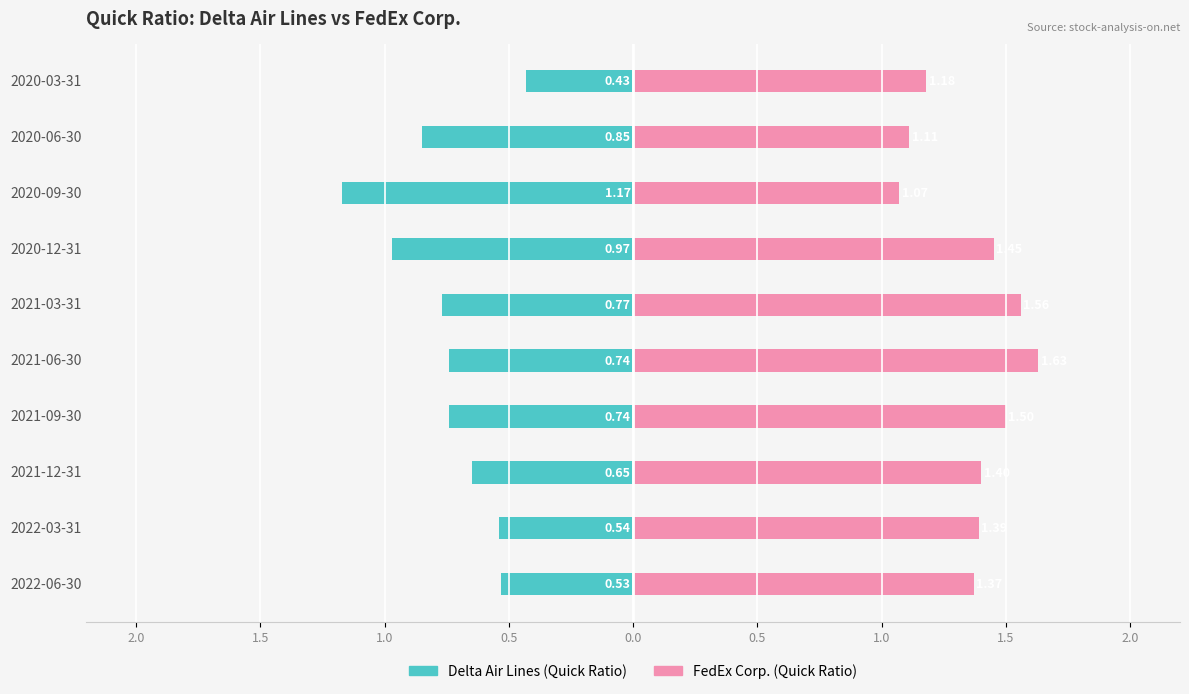

Between 2020-09-30 and 2020-03-31, which series saw the biggest shift?

Delta Air Lines (Quick Ratio)